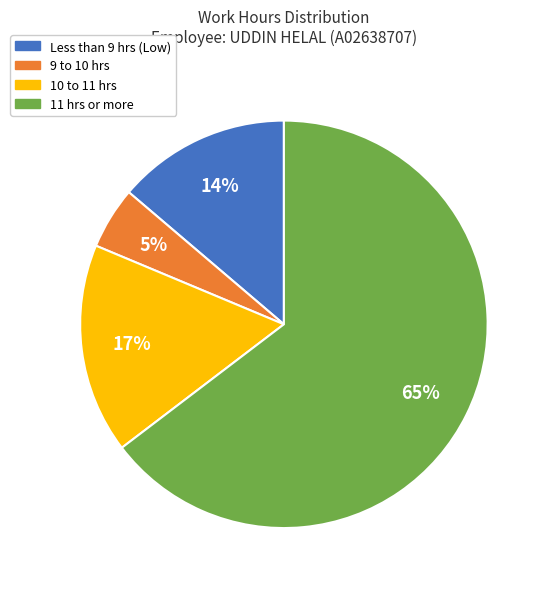

To the nearest percent, what is the average slice percentage?

25%